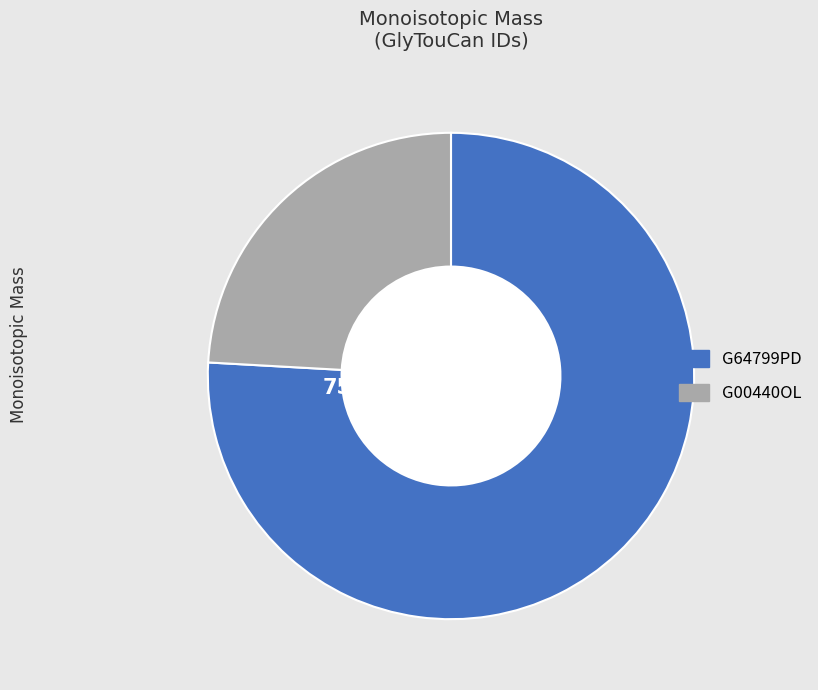

What portion of the pie excludes G64799PD?

24.1%